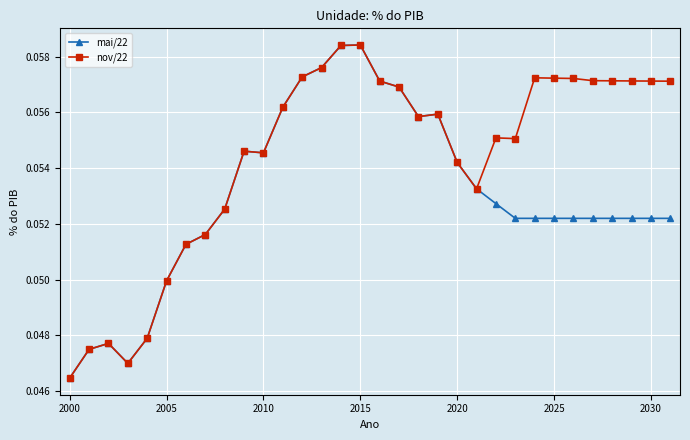

Count the nov/22 values in the range 0 to 1.

32